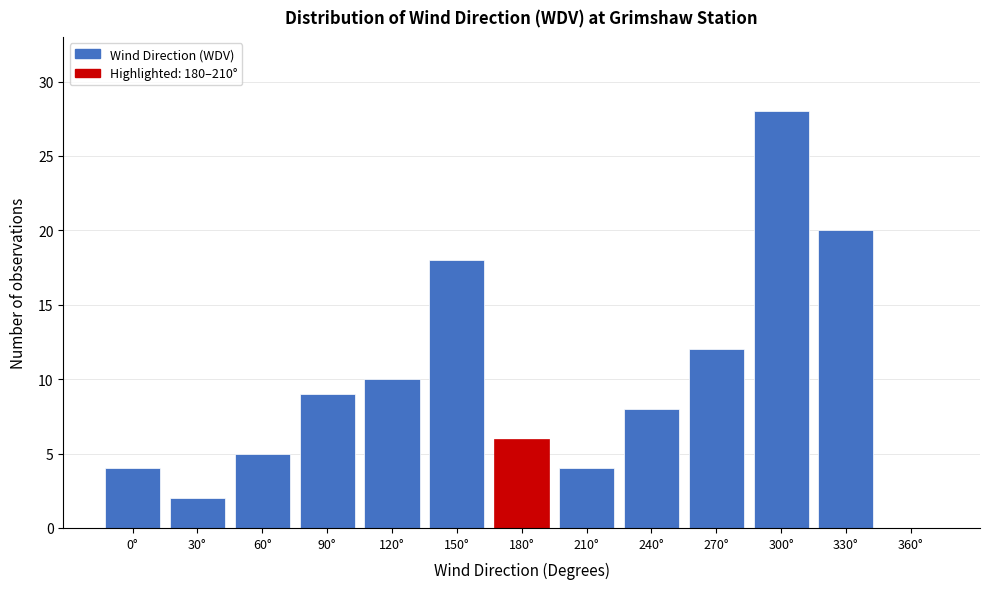

Reading left to right, list all the values displayed in this chart.

0°=4	30°=2	60°=5	90°=9	120°=10	150°=18	180°=6	210°=4	240°=8	270°=12	300°=28	330°=20	360°=0